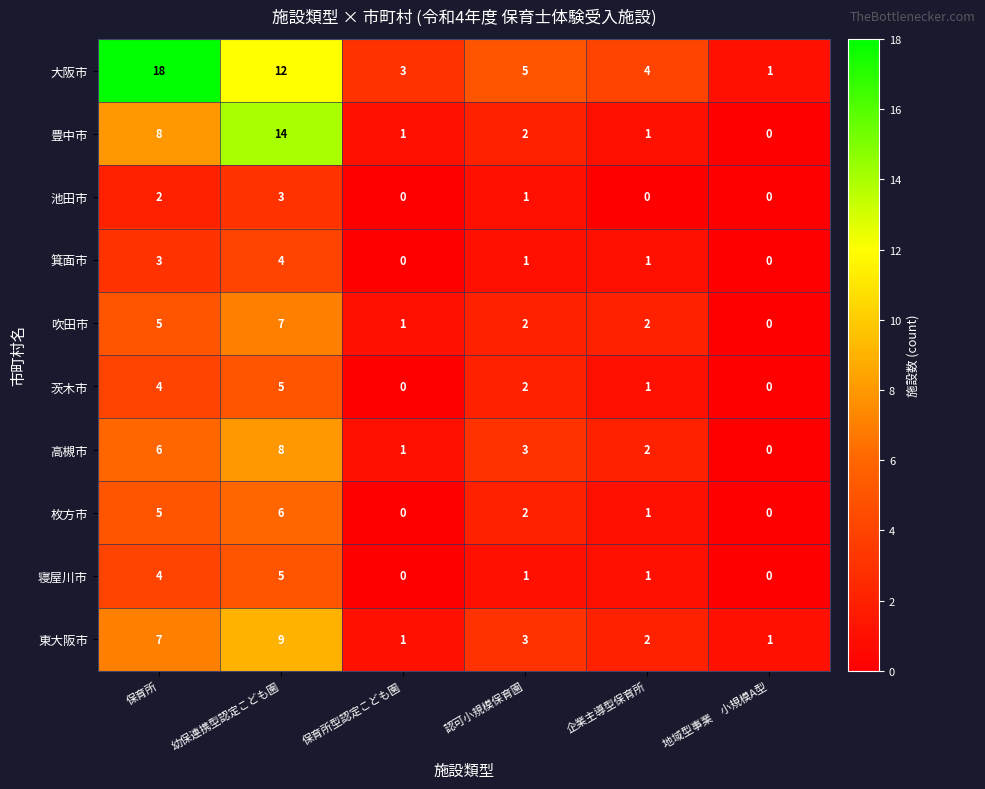

Which series has the largest range (max minus min)?

大阪市